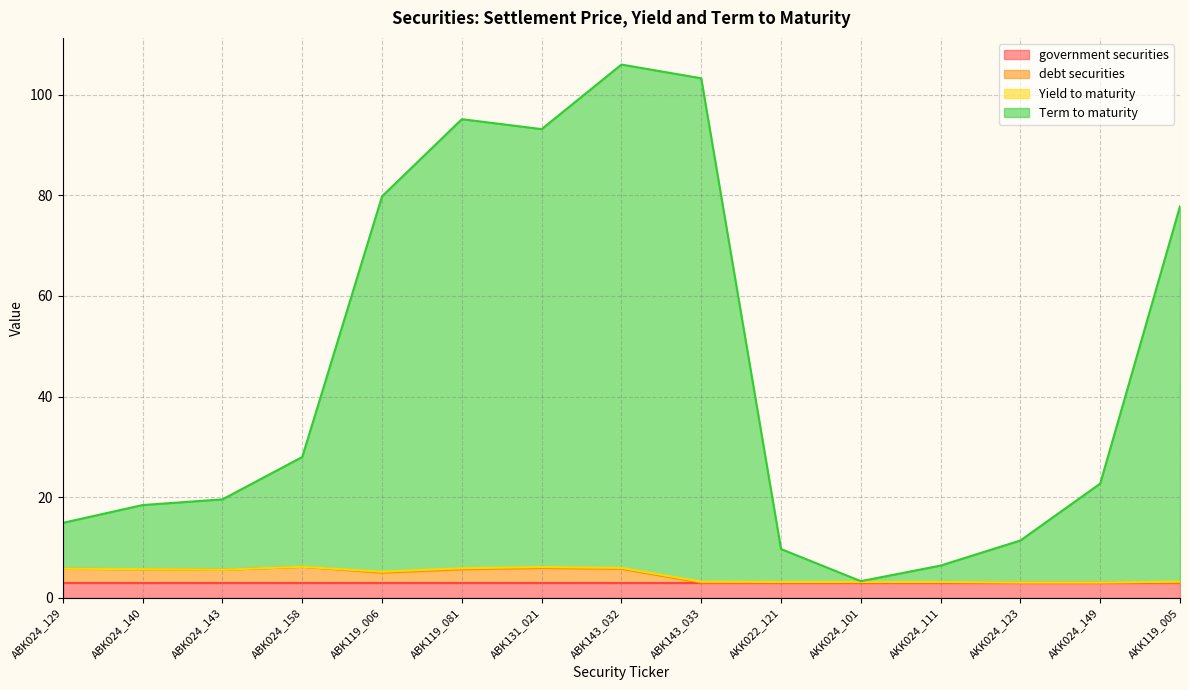

What is the minimum value for government securities?

3.0